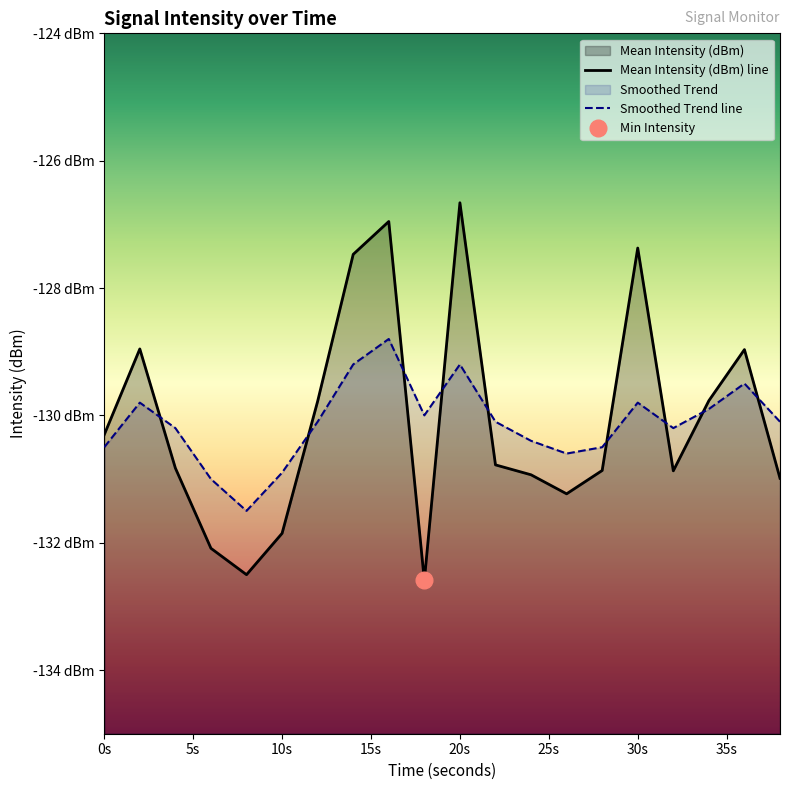

The value of Smoothed Trend at 4 is -44.2. True or false?

False